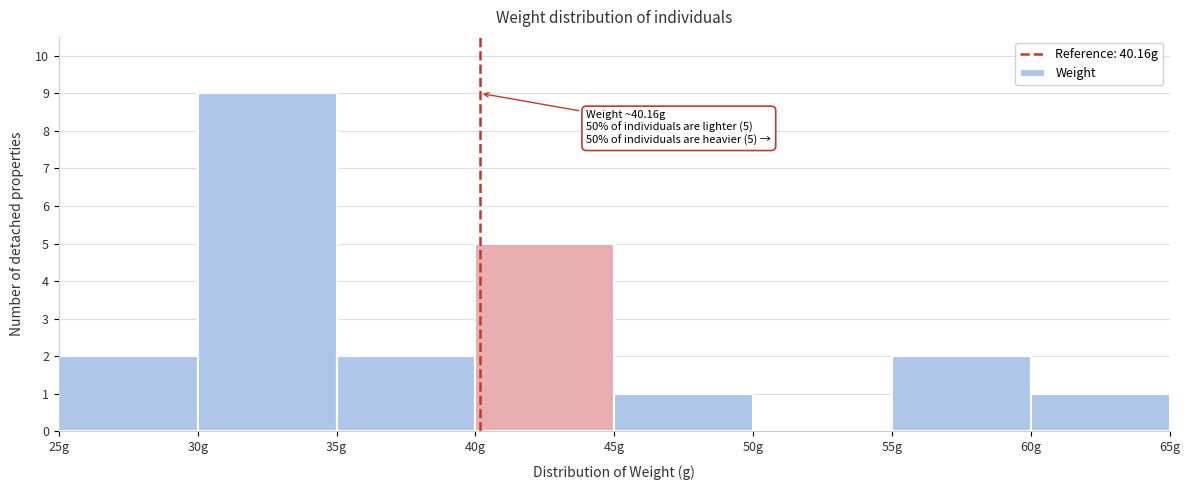

Which range on the x-axis has the tallest bar?

30 to 35